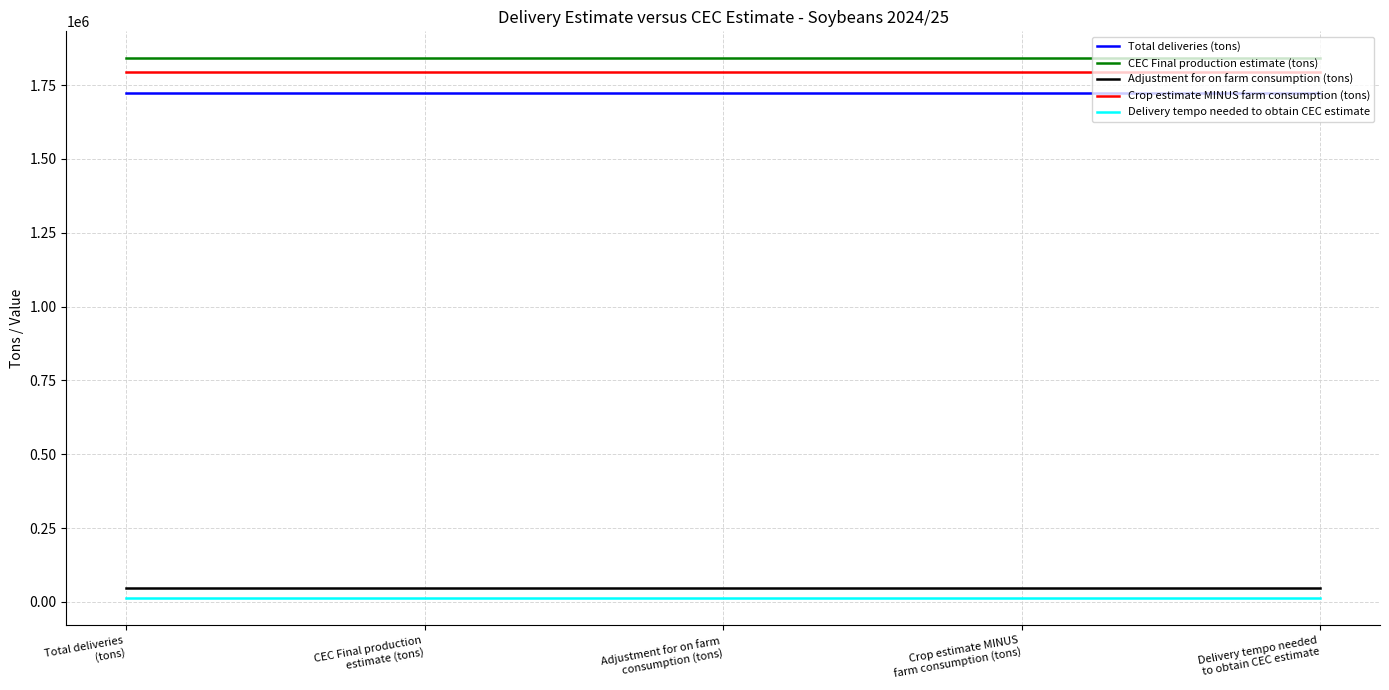

Reading left to right, what are all the values shown in this chart?

Total deliveries (tons): 1721395.0	1721395.0	1721395.0	1721395.0	1721395.0
CEC Final production estimate (tons): 1840290.0	1840290.0	1840290.0	1840290.0	1840290.0
Adjustment for on farm consumption (tons): 46000.0	46000.0	46000.0	46000.0	46000.0
Crop estimate MINUS farm consumption (tons): 1794290.0	1794290.0	1794290.0	1794290.0	1794290.0
Delivery tempo needed to obtain CEC estimate: 12149.2	12149.2	12149.2	12149.2	12149.2